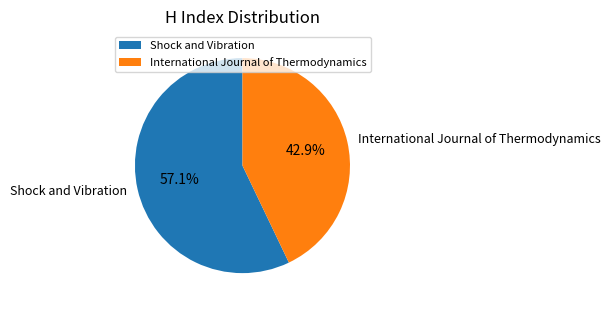

True or false: International Journal of Thermodynamics accounts for 43% of the total.

True